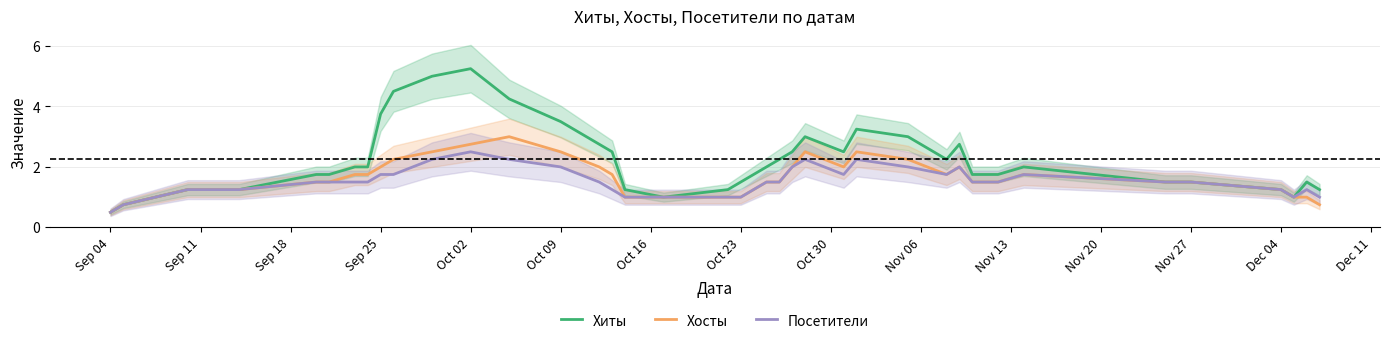

What is the sum of all Посетители values?

59.5